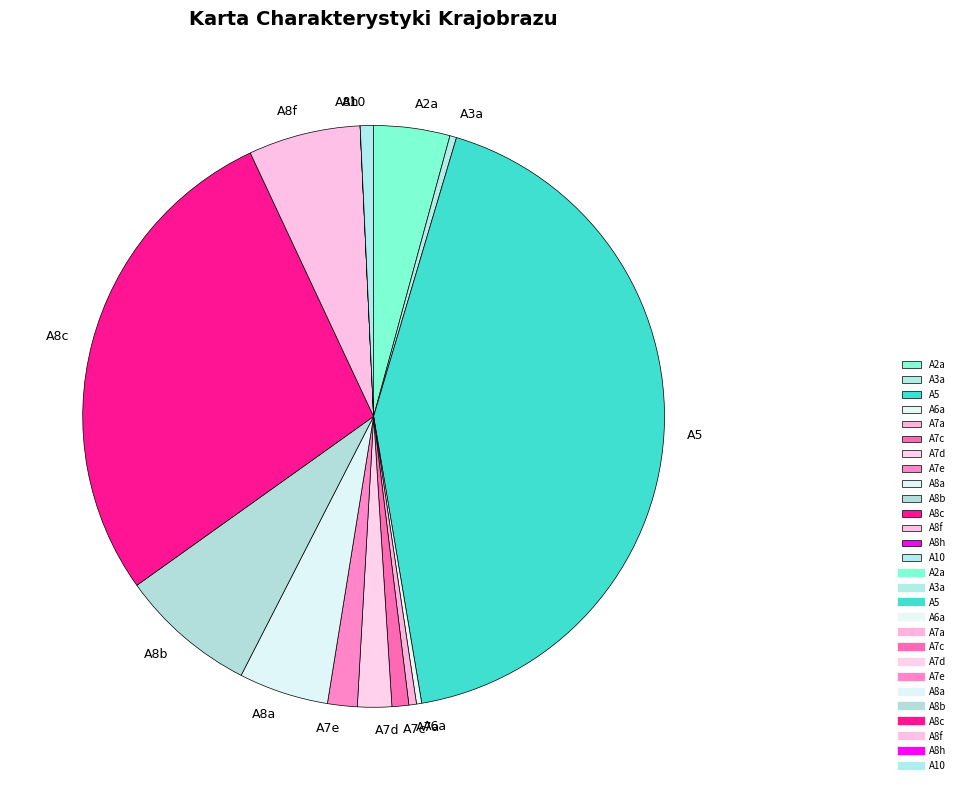

Approximately how many times larger is the value at A8a compared to A8f?

0.8